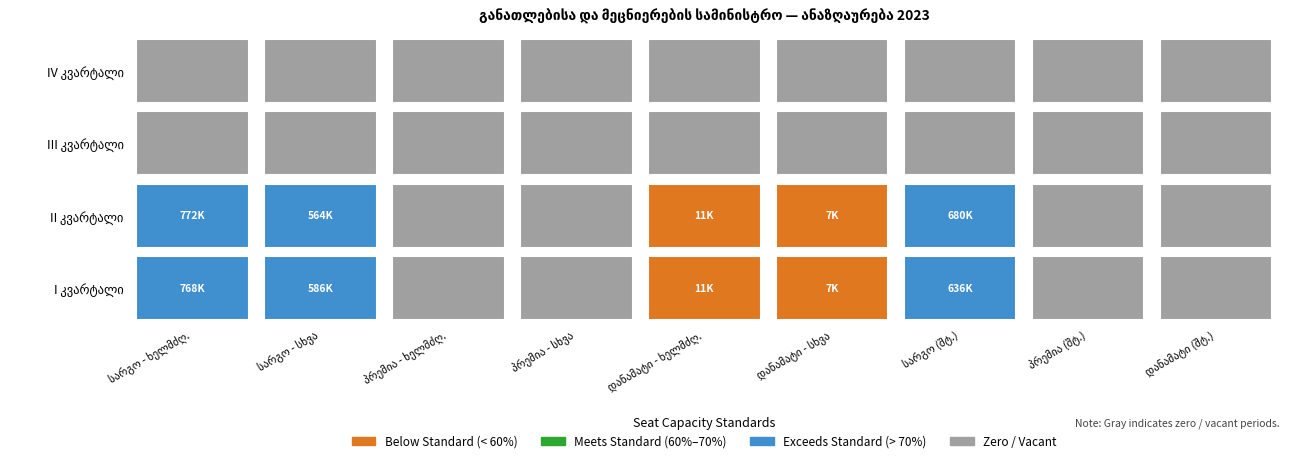

What value does the I კვარტალი series have at 6?

635899.3